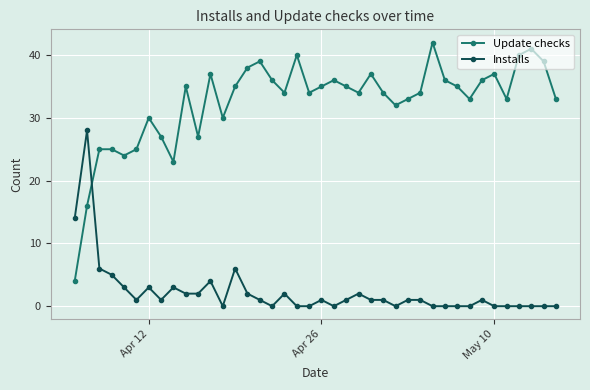

How many intersections are there between Update checks and Installs?

1